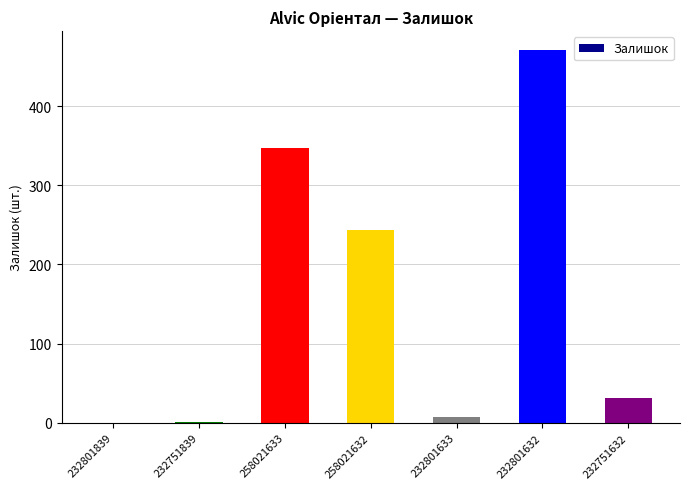

The chart shows a value of 576 at 258021633. True or false?

False